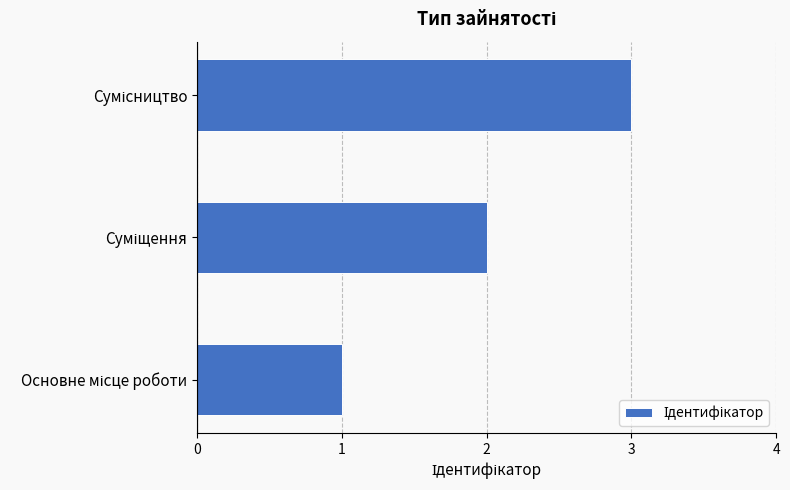

What is the average value?

2